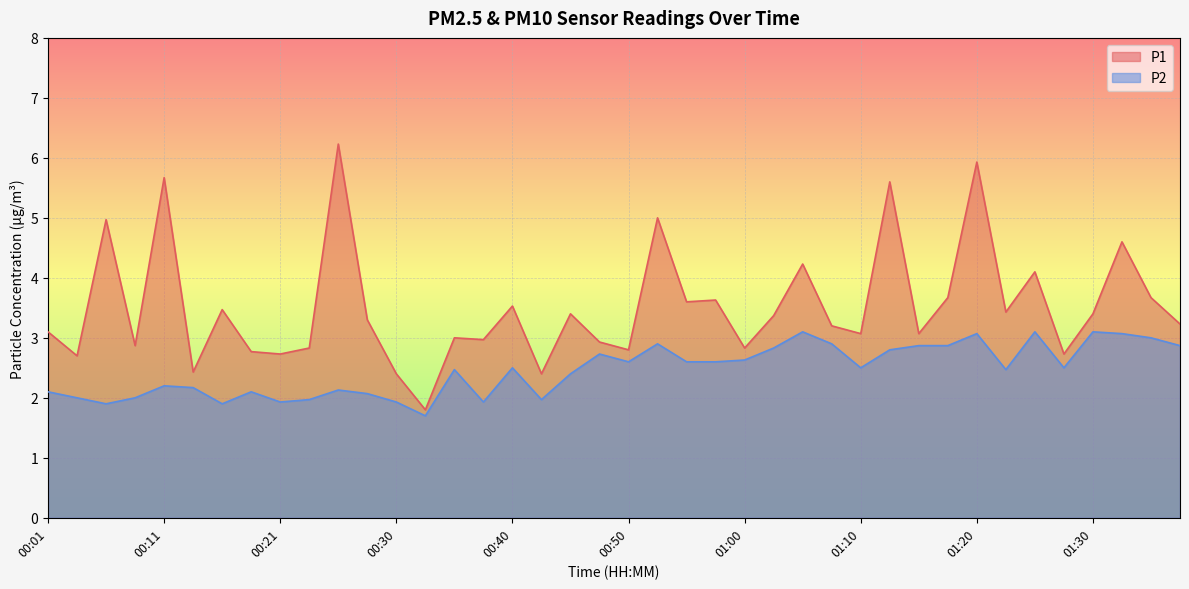

In P2, how many points are higher than both neighbors (excluding endpoints)?

11